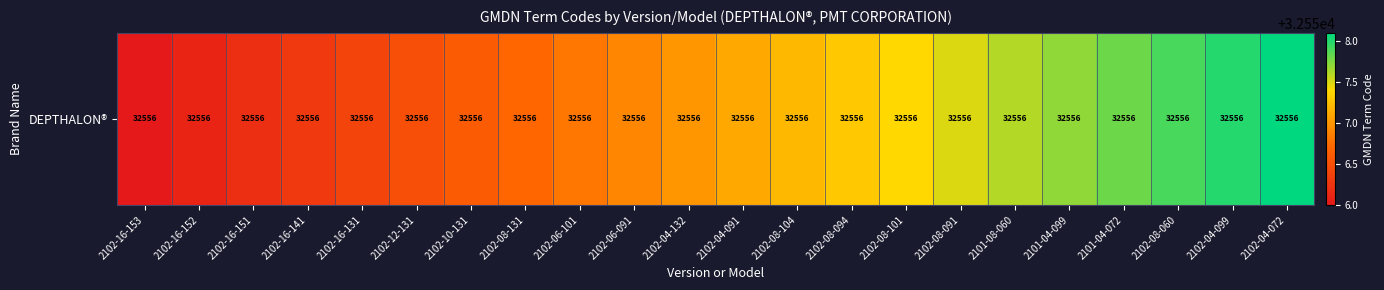

What is the difference between the second highest and minimum values?

2.0